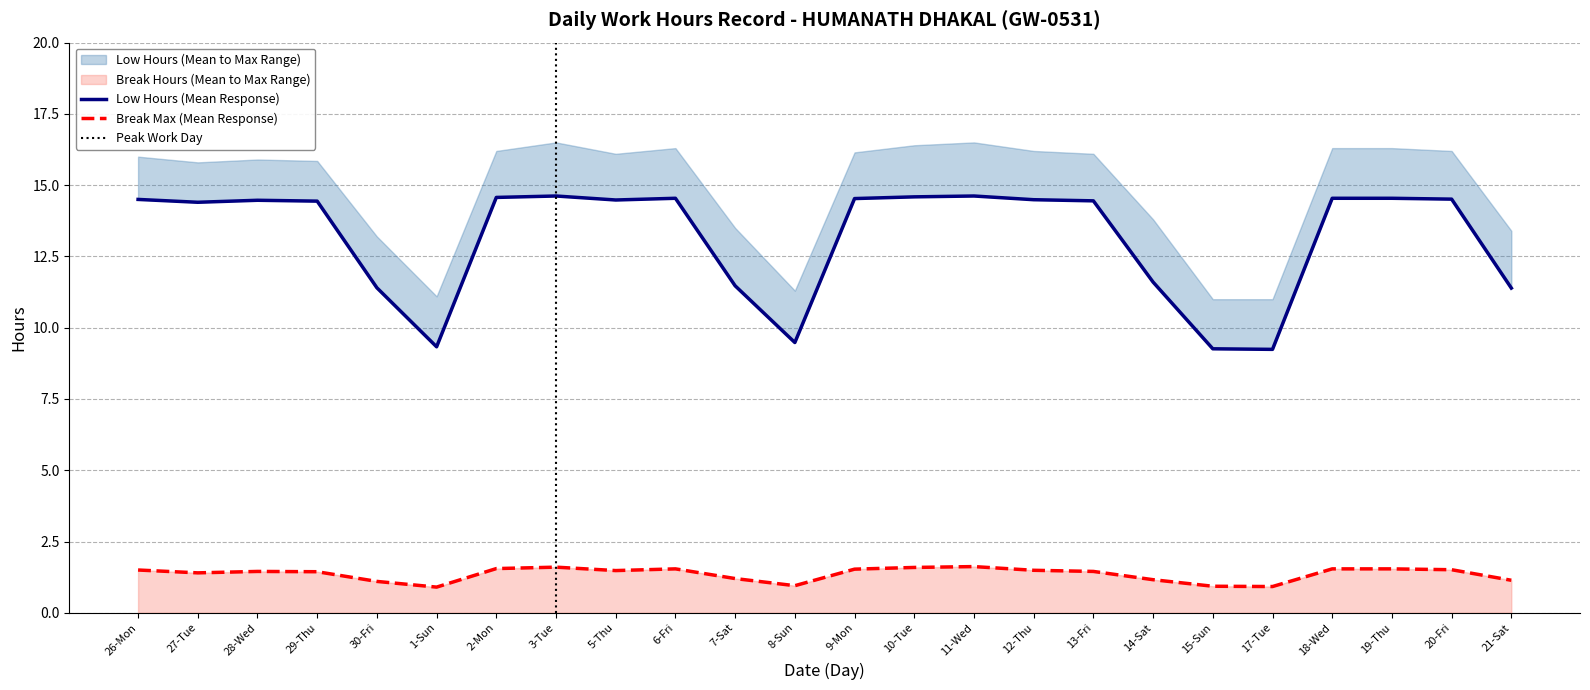

What is the total value across all series at 3-Tue?

16.2